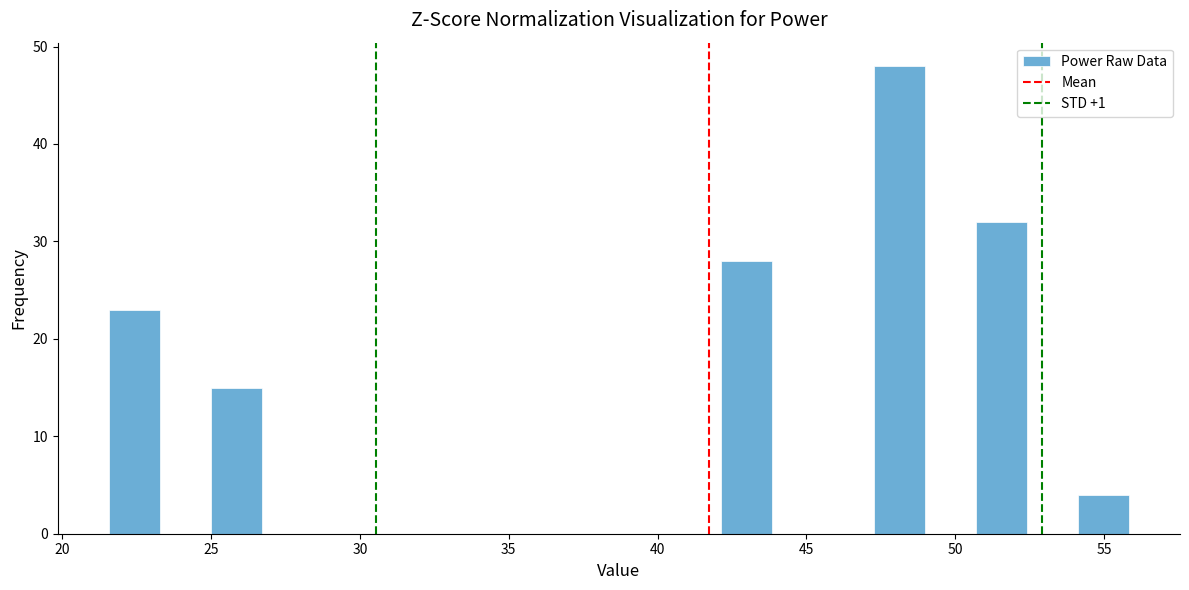

Around what value on the x-axis is the tallest bar? Give the approximate position of its centre, as read against the axis.

48.0